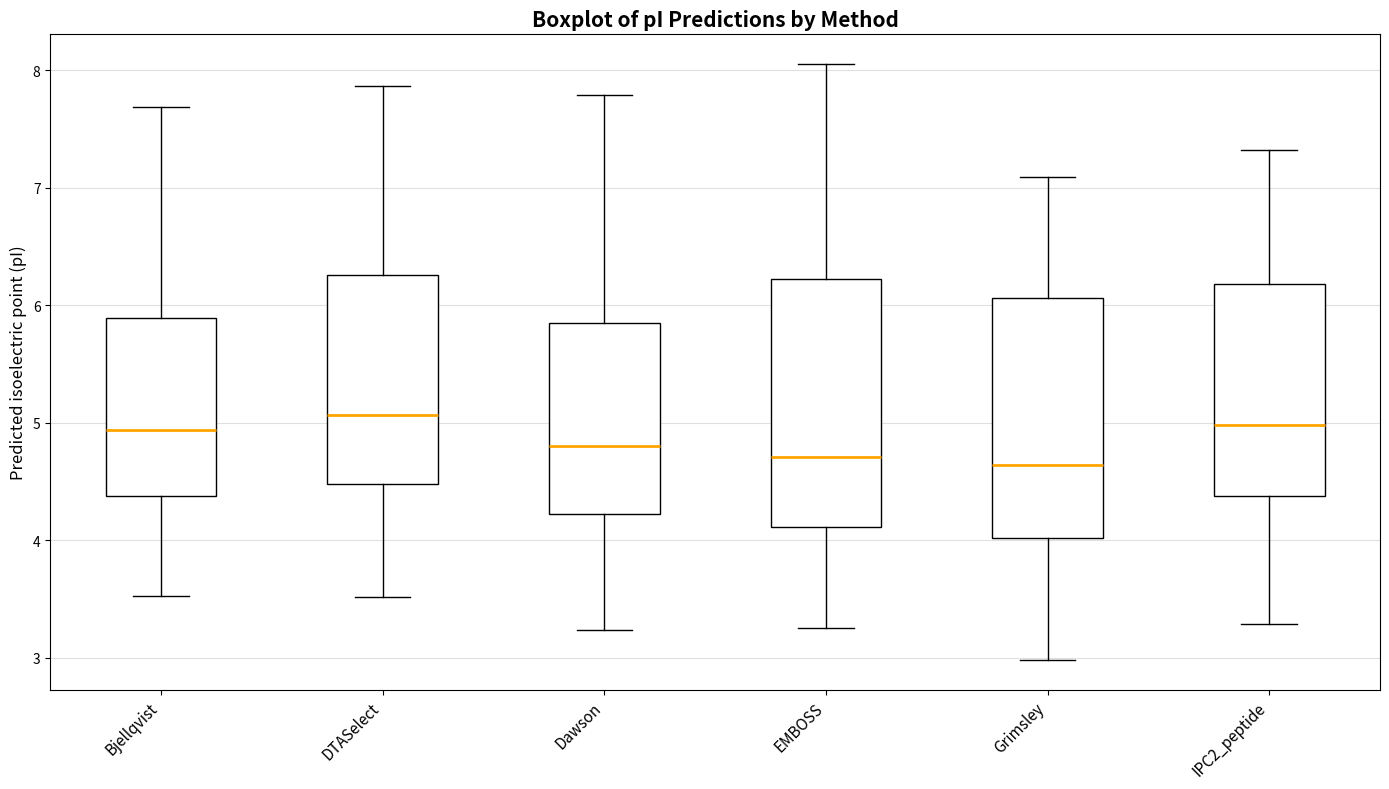

Reading left to right, read every box against the y-axis: the position of its median line, the range the box covers, and the ends of its whiskers. The values are not printed on the chart, so give them approximately, as read against the axis.

Bjellqvist: median 4.9, box 4.4 to 5.9, whiskers 3.5 to 7.7
DTASelect: median 5.1, box 4.5 to 6.3, whiskers 3.5 to 7.9
Dawson: median 4.8, box 4.2 to 5.9, whiskers 3.2 to 7.8
EMBOSS: median 4.7, box 4.1 to 6.2, whiskers 3.2 to 8.1
Grimsley: median 4.6, box 4.0 to 6.1, whiskers 3.0 to 7.1
IPC2_peptide: median 5.0, box 4.4 to 6.2, whiskers 3.3 to 7.3